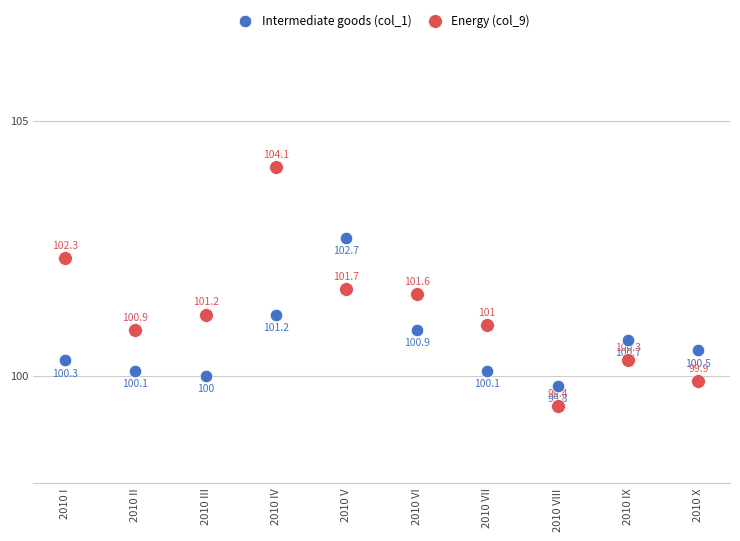

Which series has the largest Y range (max minus min)?

Energy (col_9)